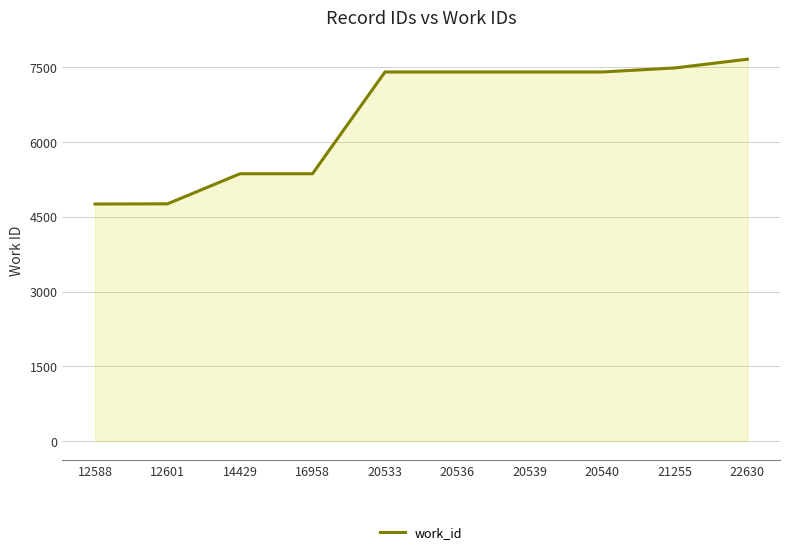

What is the difference between the values at 16958 and 20539?

2043